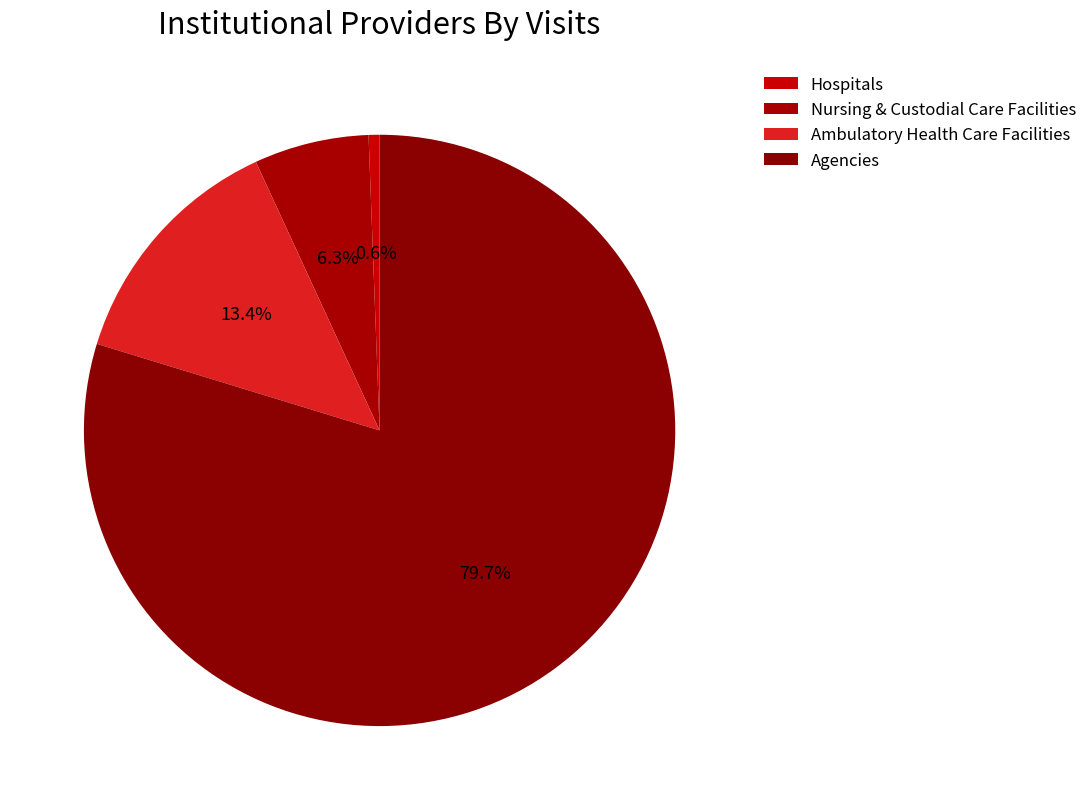

Does Agencies account for over 50% of the chart?

Yes